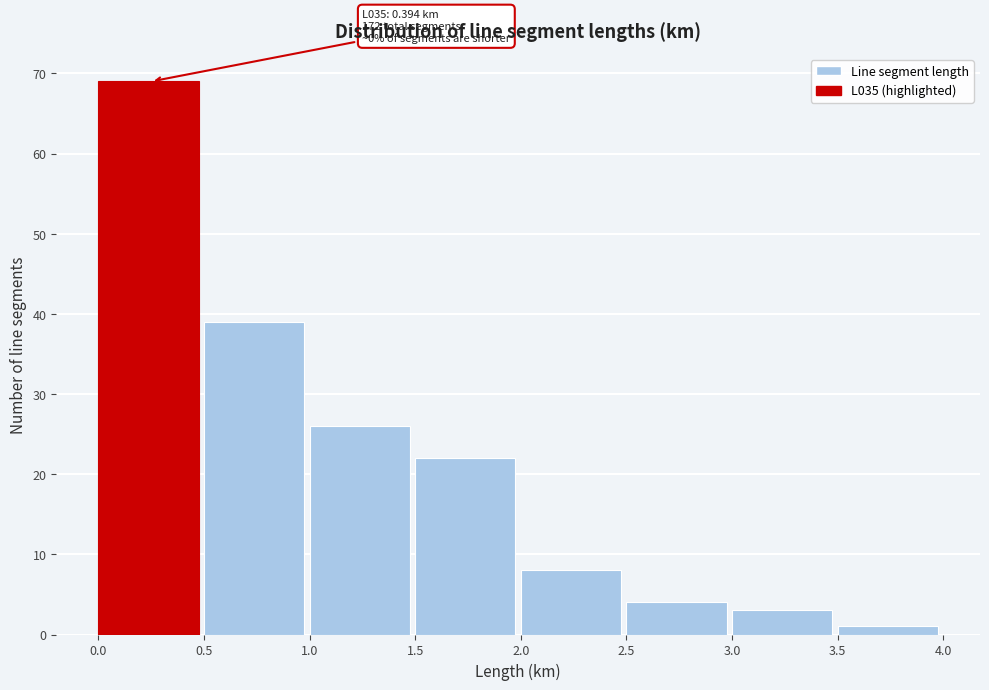

Which range on the x-axis has the tallest bar?

0.0 to 0.5